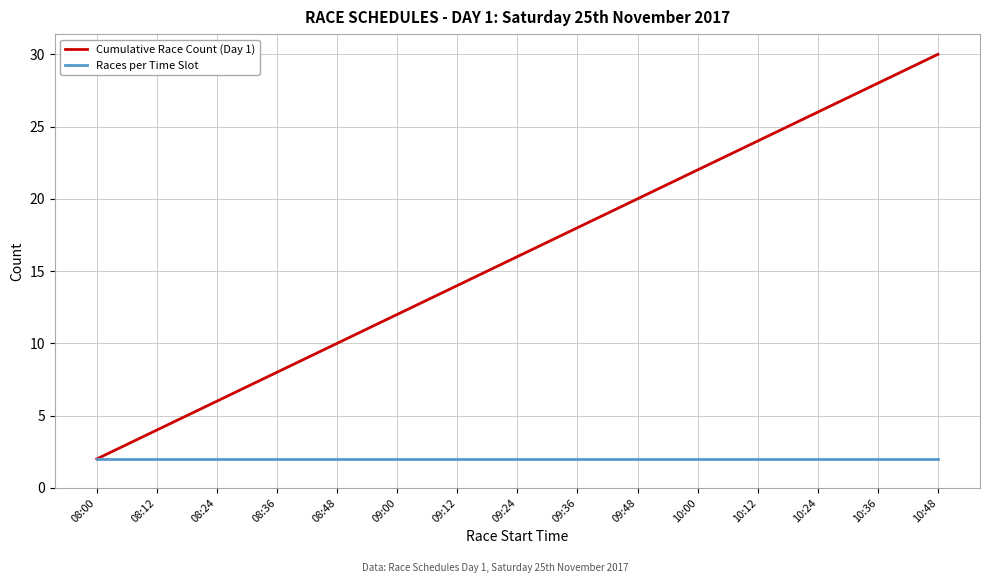

What are all the series names shown in the legend?

Cumulative Race Count (Day 1), Races per Time Slot